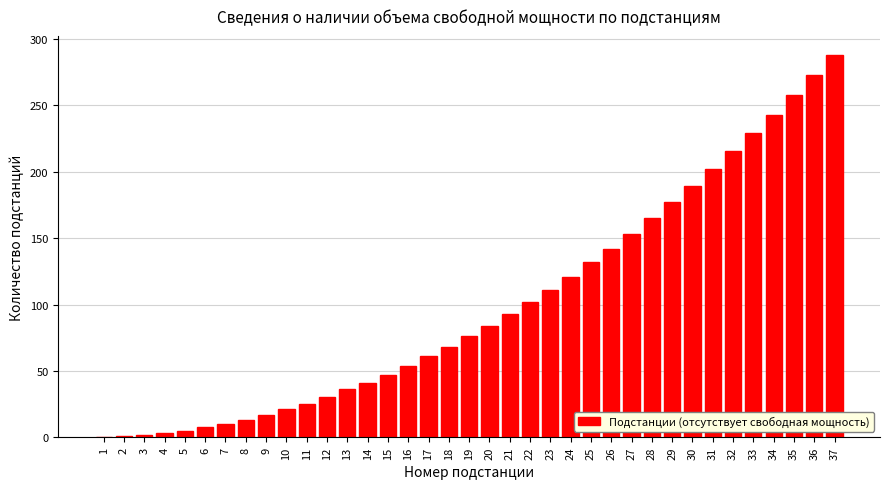

The chart shows a value of 45 at 12. True or false?

False